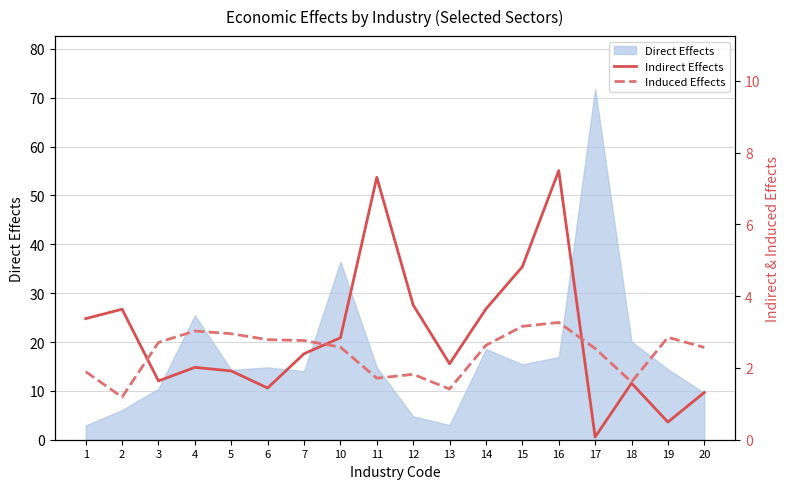

Which series ends up on top after the final intersection of Induced Effects and Indirect Effects?

Induced Effects